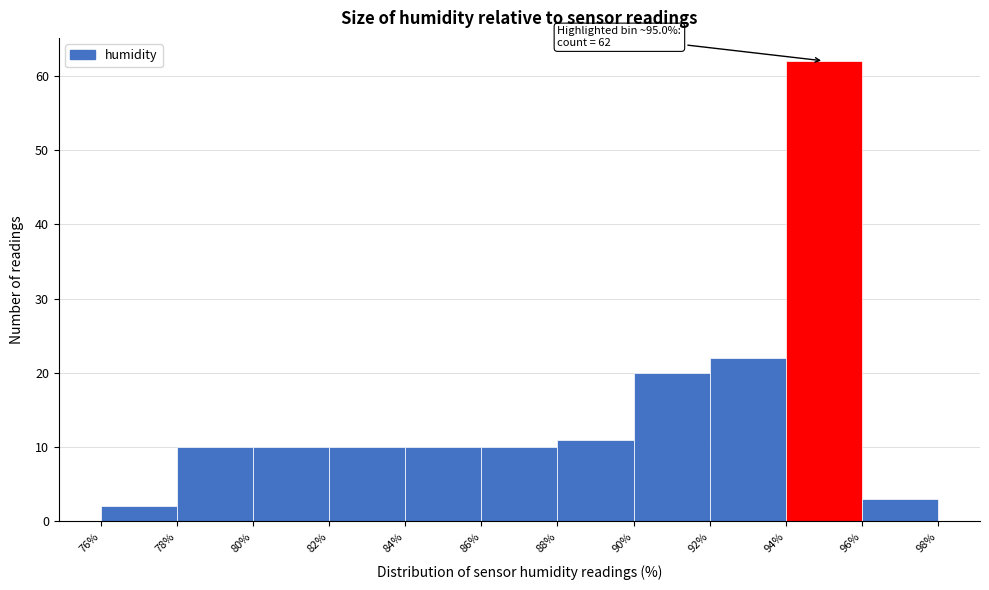

Over which range of the x-axis is the bar tallest?

94% to 96%